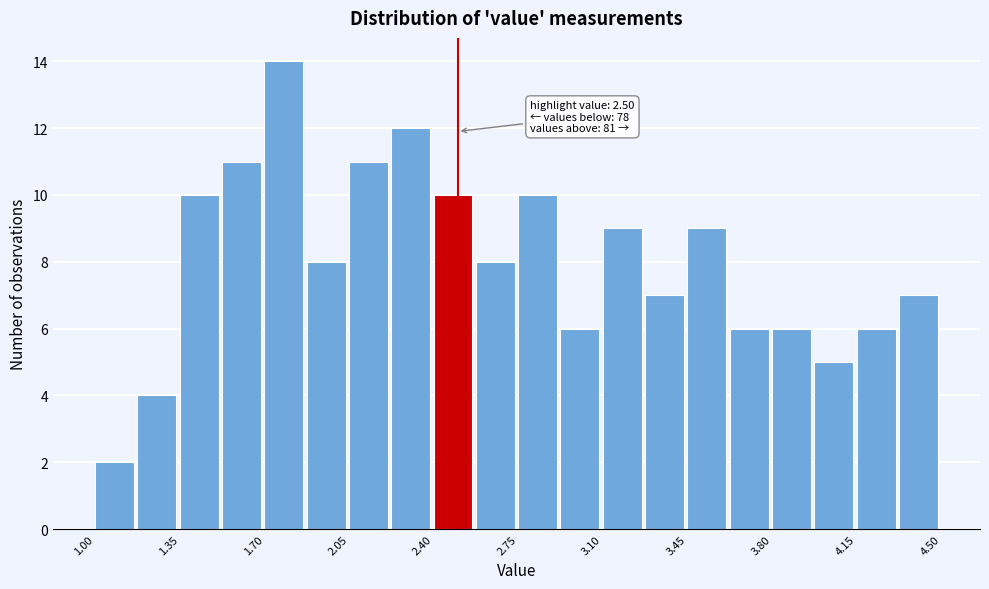

Around what value on the x-axis is the tallest bar? Give the approximate position of its centre, as read against the axis.

1.80